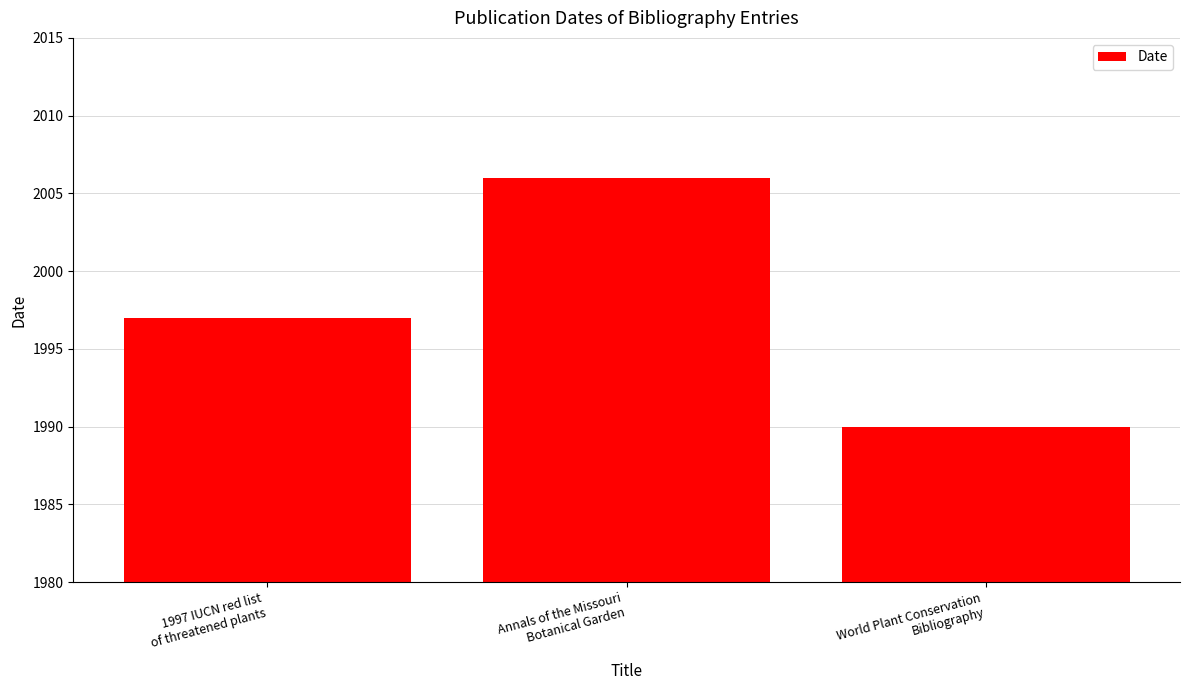

The value at World Plant Conservation
Bibliography is 1990. True or false?

True